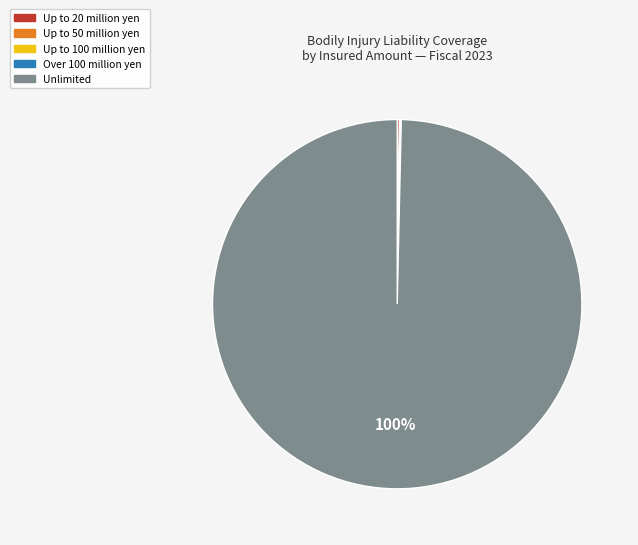

To the nearest percent, what is the average slice percentage?

20%